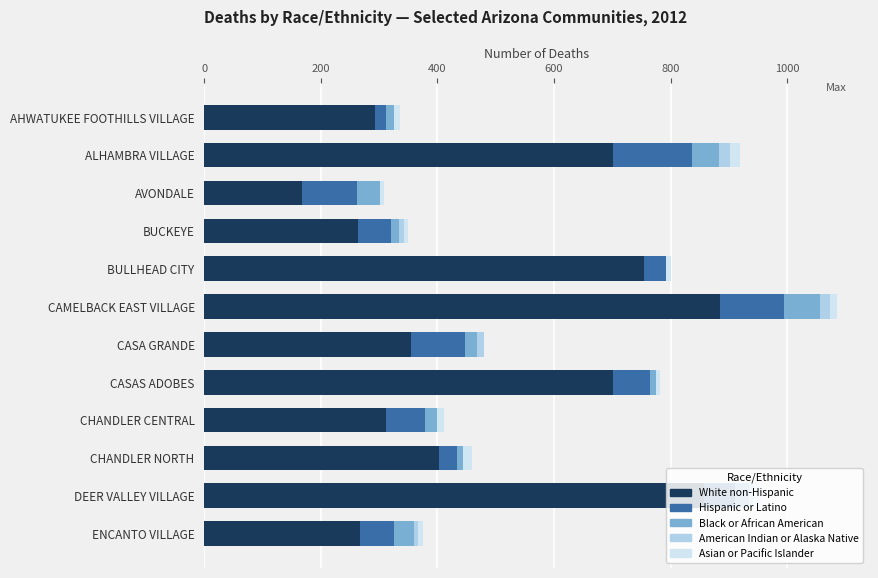

Which category has the highest value in the White non-Hispanic series?

CAMELBACK EAST VILLAGE